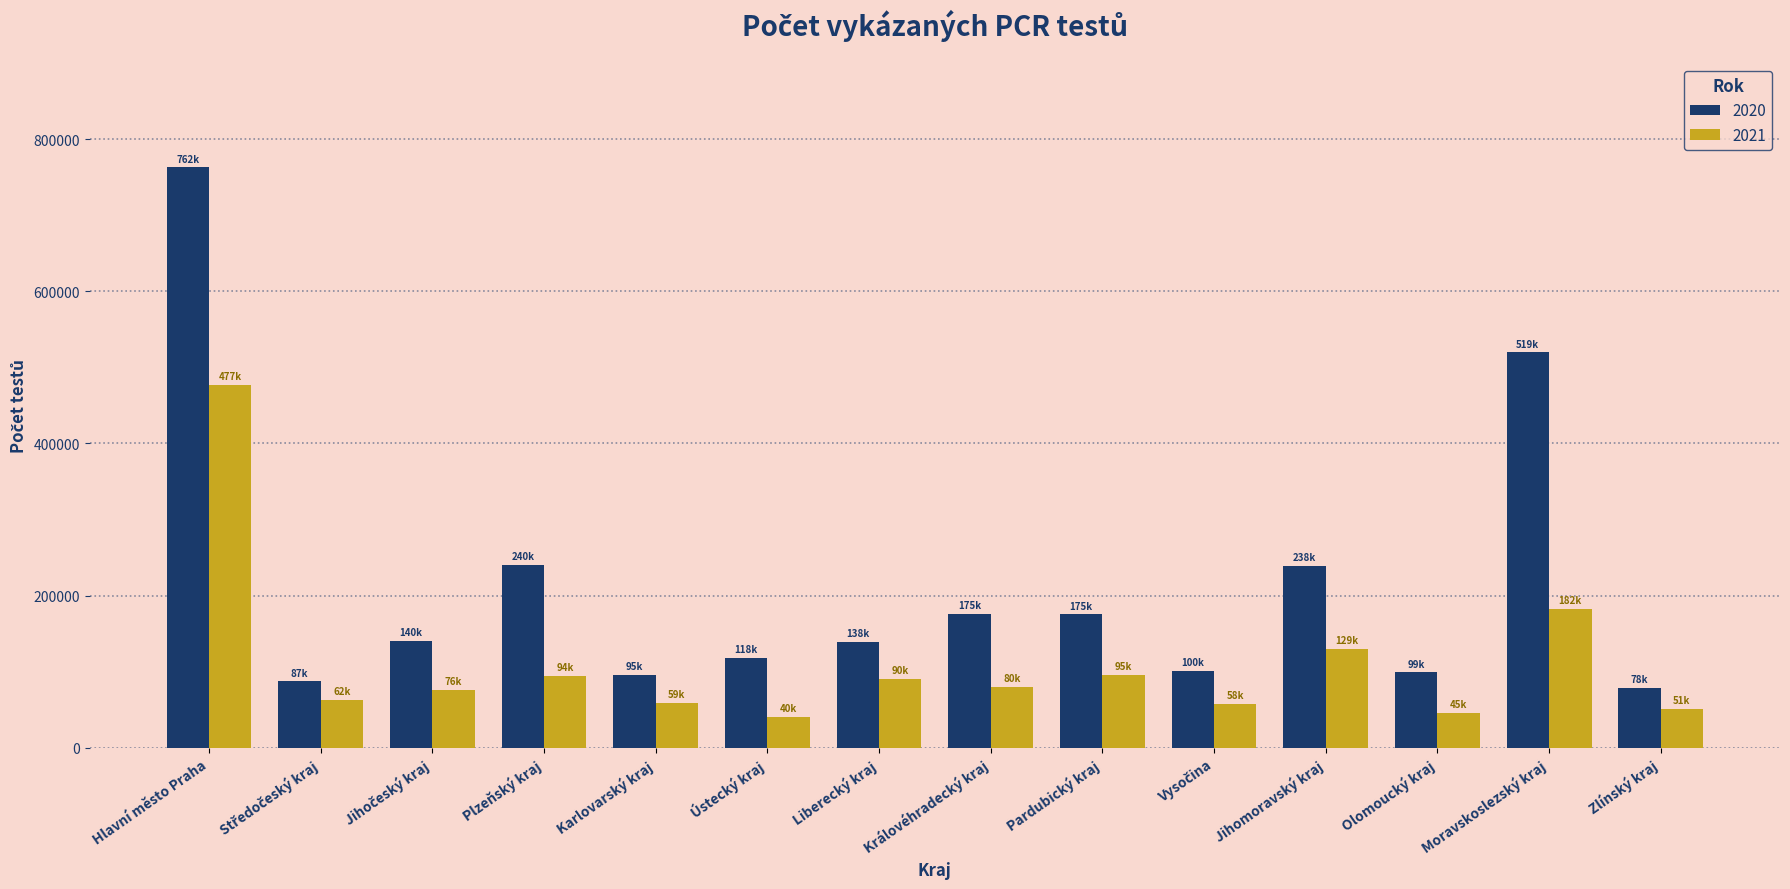

Where is 2020 nearest to the value 420564?

Moravskoslezský kraj